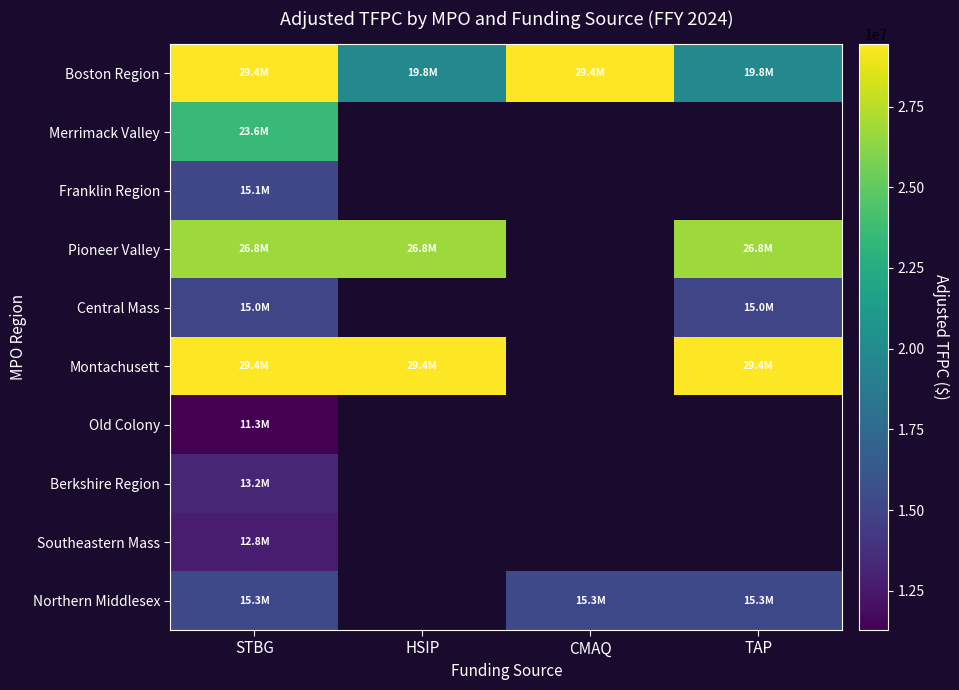

Is the value of Northern Middlesex at TAP greater than the value of Pioneer Valley at TAP?

No